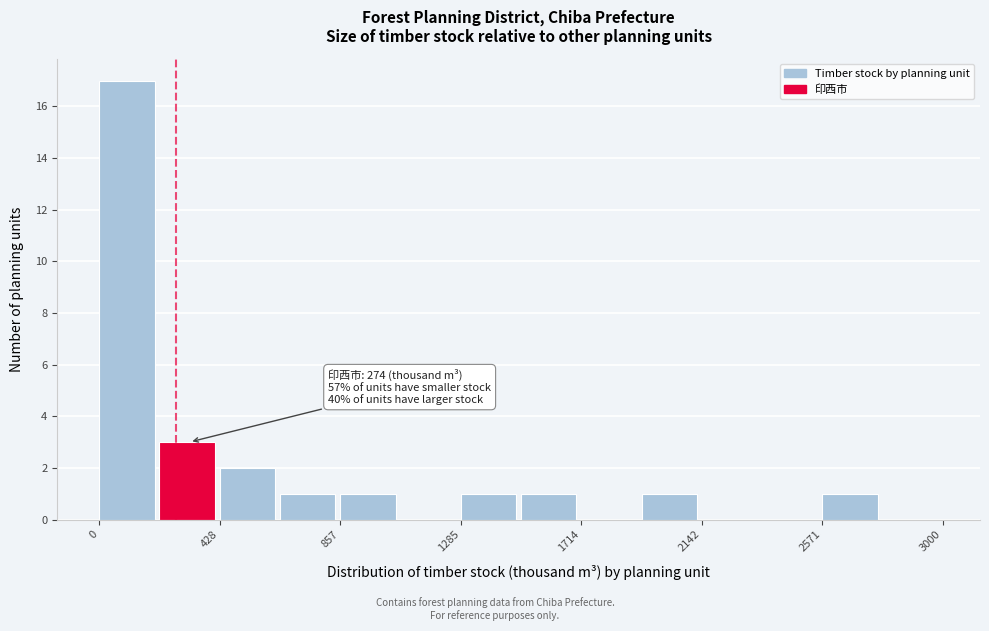

Which range on the x-axis has the tallest bar?

0 to 200